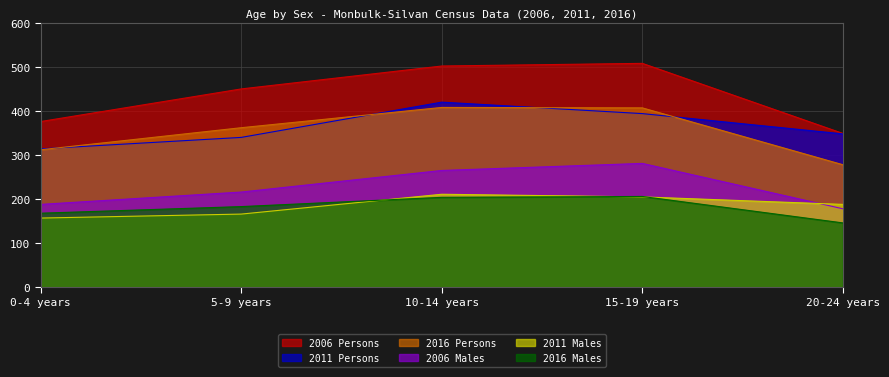

Reading left to right, transcribe all the data shown in this chart.

2006 Persons: 0-4 years=376	5-9 years=450	10-14 years=502	15-19 years=508	20-24 years=349
2011 Persons: 0-4 years=314	5-9 years=340	10-14 years=420	15-19 years=394	20-24 years=348
2016 Persons: 0-4 years=312	5-9 years=362	10-14 years=408	15-19 years=407	20-24 years=278
2006 Males: 0-4 years=188	5-9 years=216	10-14 years=265	15-19 years=281	20-24 years=178
2011 Males: 0-4 years=157	5-9 years=166	10-14 years=211	15-19 years=205	20-24 years=188
2016 Males: 0-4 years=168	5-9 years=183	10-14 years=204	15-19 years=206	20-24 years=146